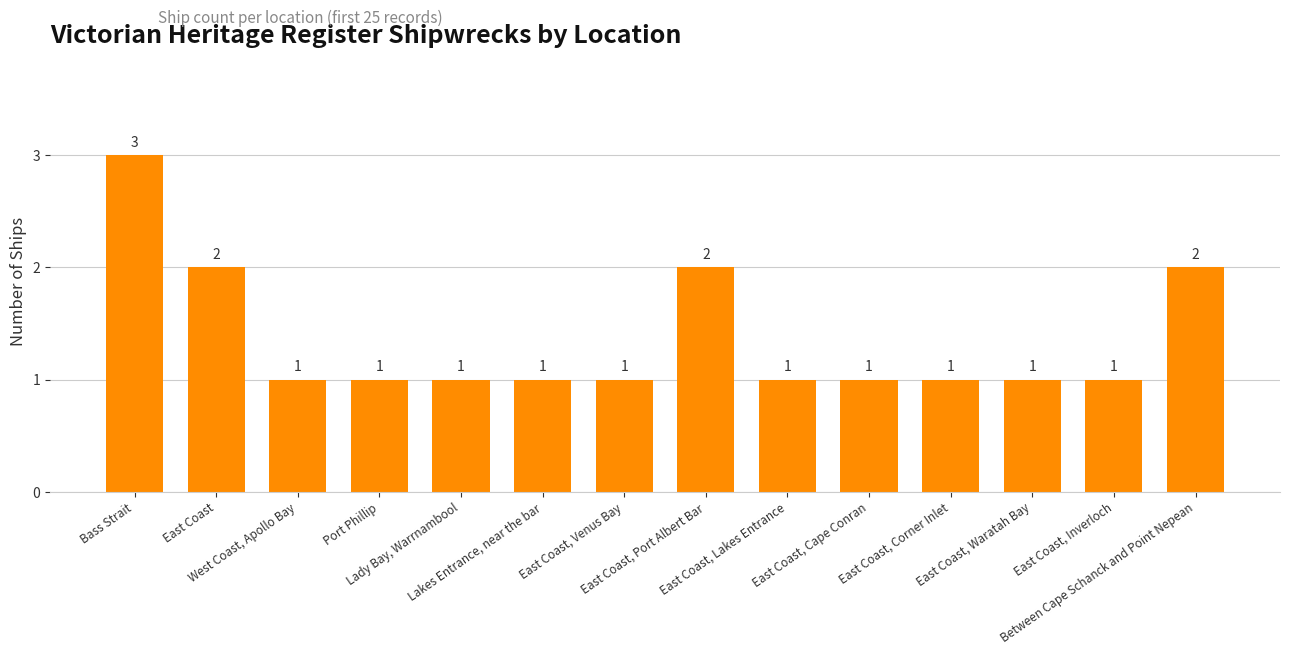

Does the chart contain any negative values?

No